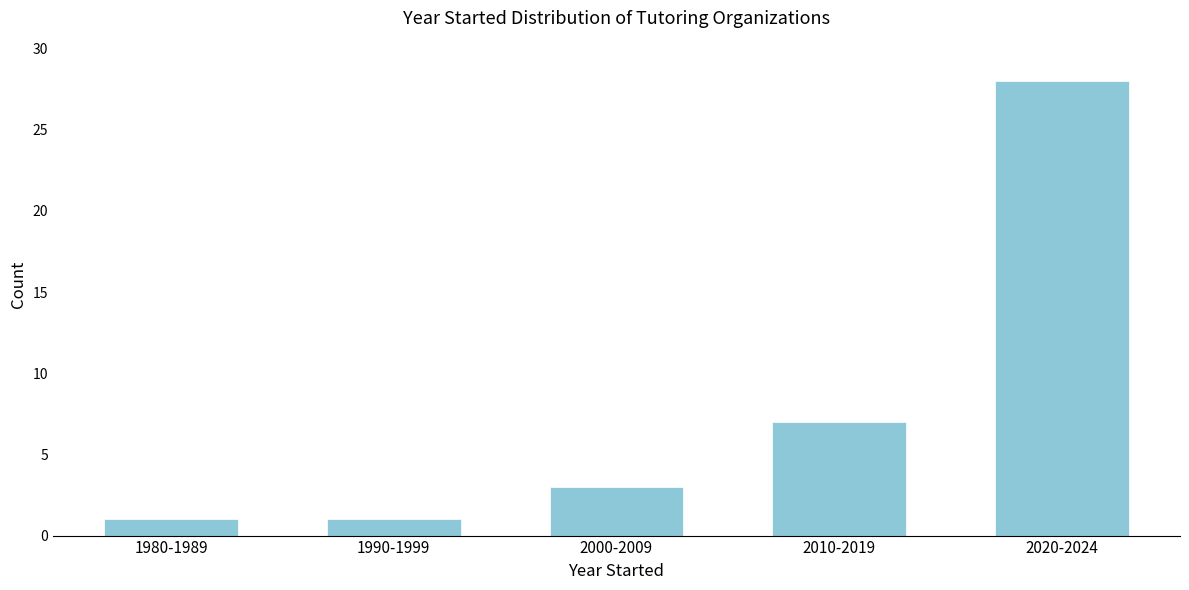

Reading right to left, transcribe all the data shown in this chart.

28	7	3	1	1